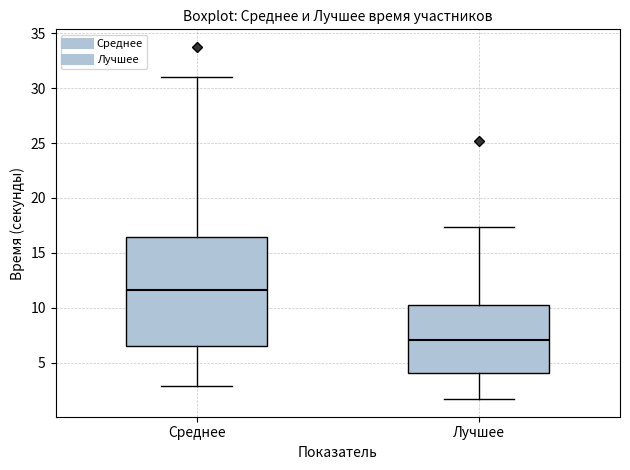

Reading left to right, transcribe this box plot: for each box, give where its median line is, the range the box spans, and where its two whiskers end, as read against the y-axis. The values are not printed on the chart, so give them approximately, as read against the axis.

Среднее: median 11.5, box 6.5 to 16.5, whiskers 3.0 to 31.0
Лучшее: median 7.0, box 4.0 to 10.5, whiskers 1.5 to 17.5